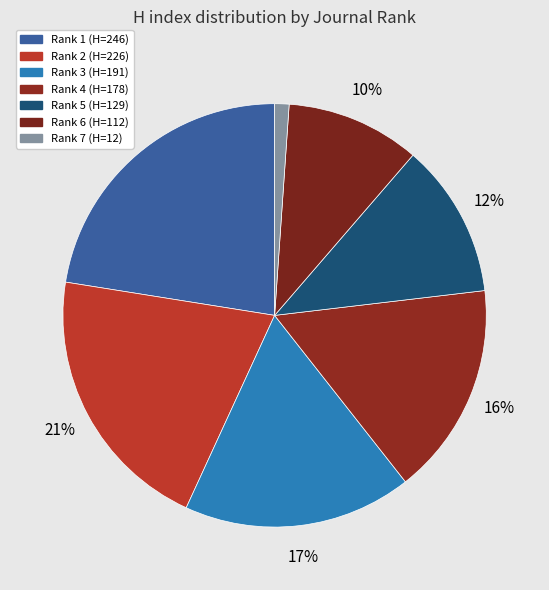

How many slices are in this pie chart?

7